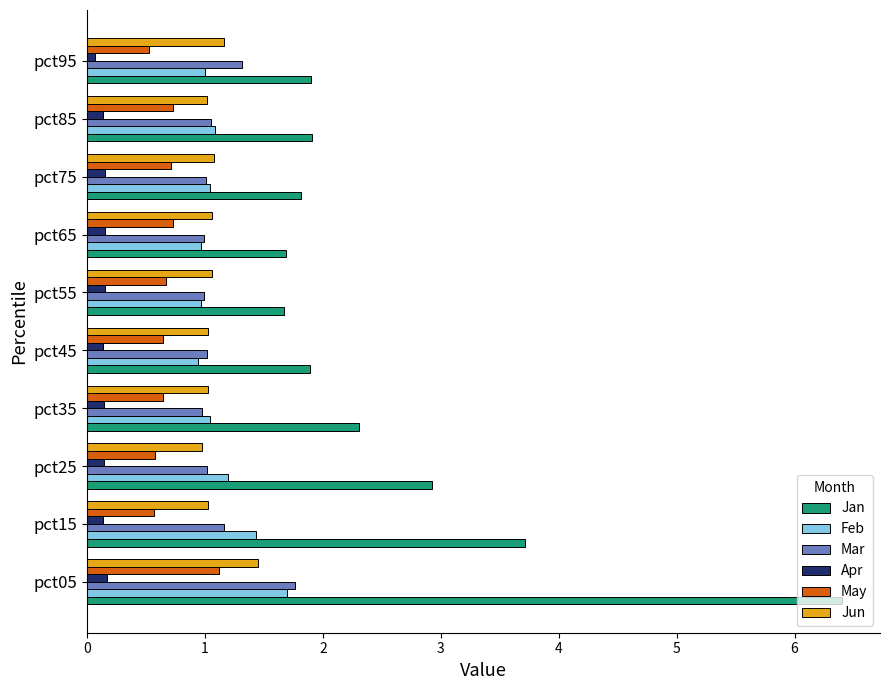

What value does the May series have at pct05?

1.1